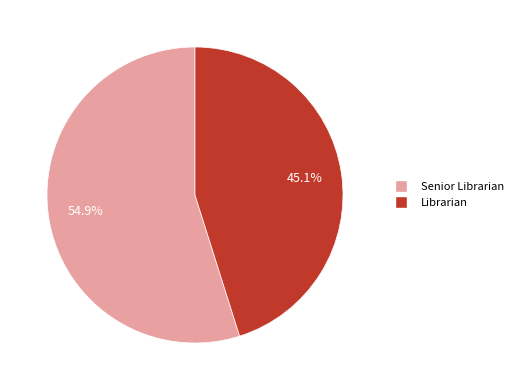

True or false: Senior Librarian accounts for 55% of the total.

True